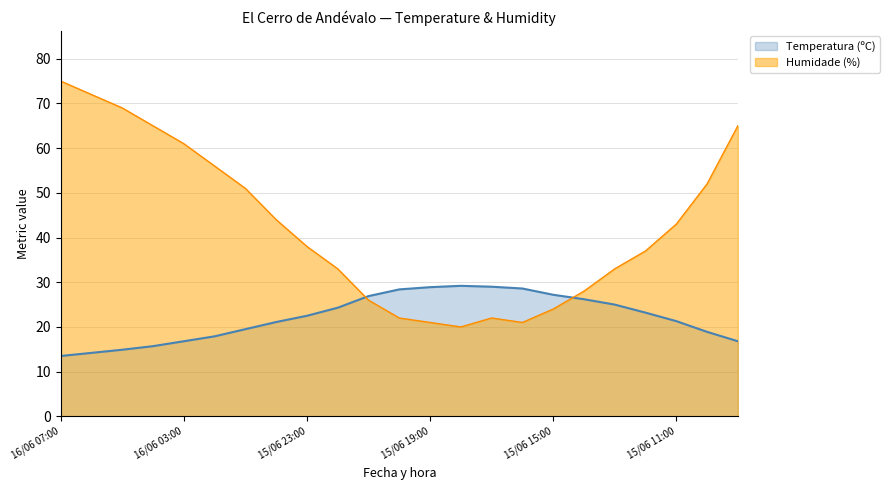

At which category does Temperatura (ºC) reach its first local peak?

15/06 18:00